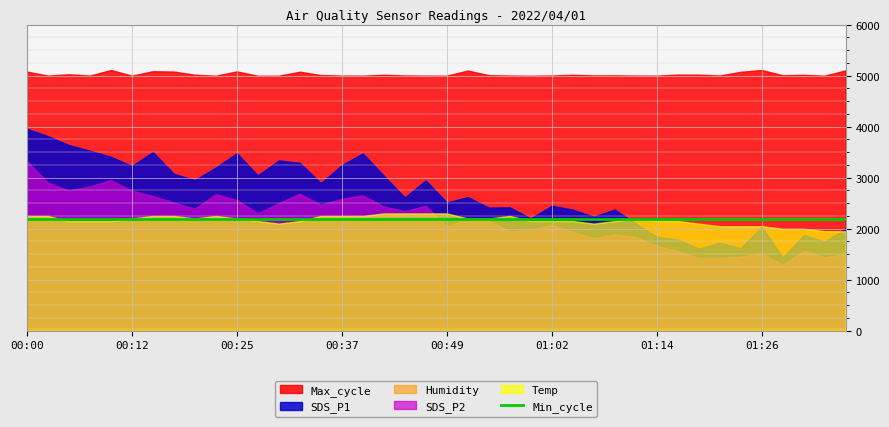

True or false: Max_cycle and SDS_P1 intersect in this chart.

False